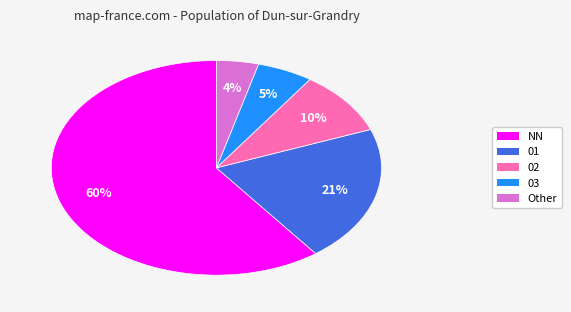

To the nearest percent, what is the difference between the 03 and Other slice percentages?

1%